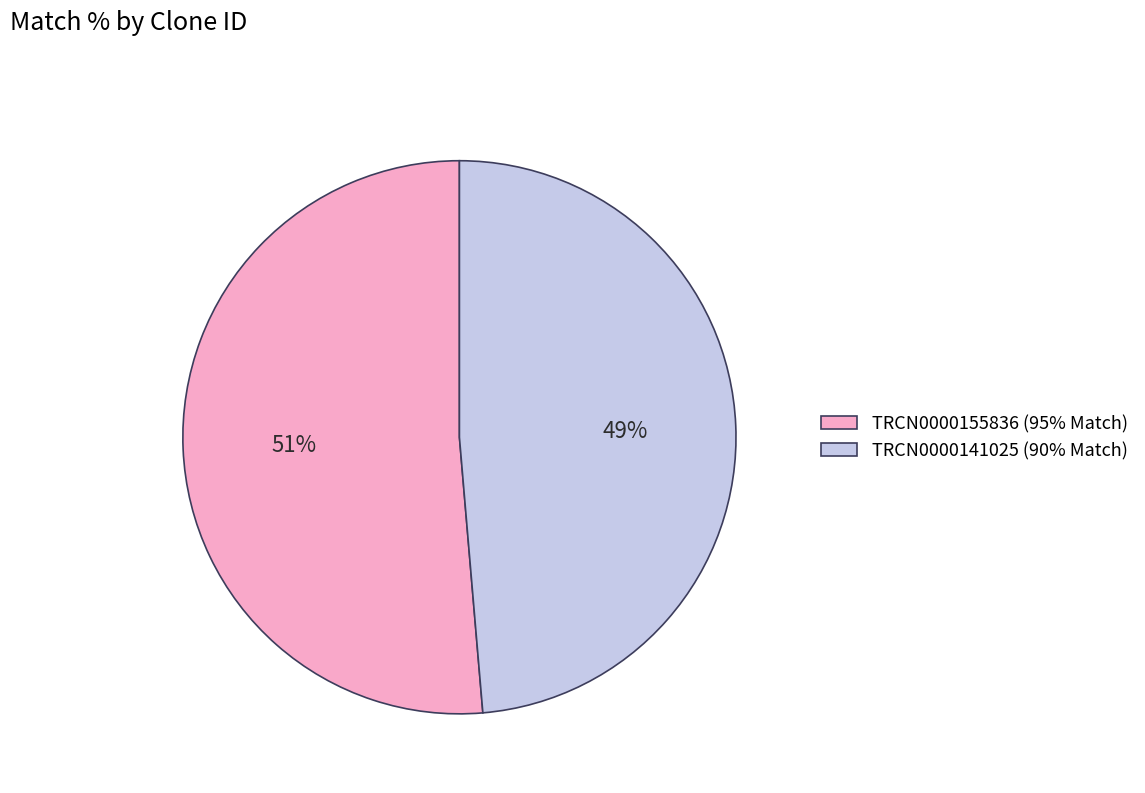

Is it true that TRCN0000141025 is 49% of the pie?

True